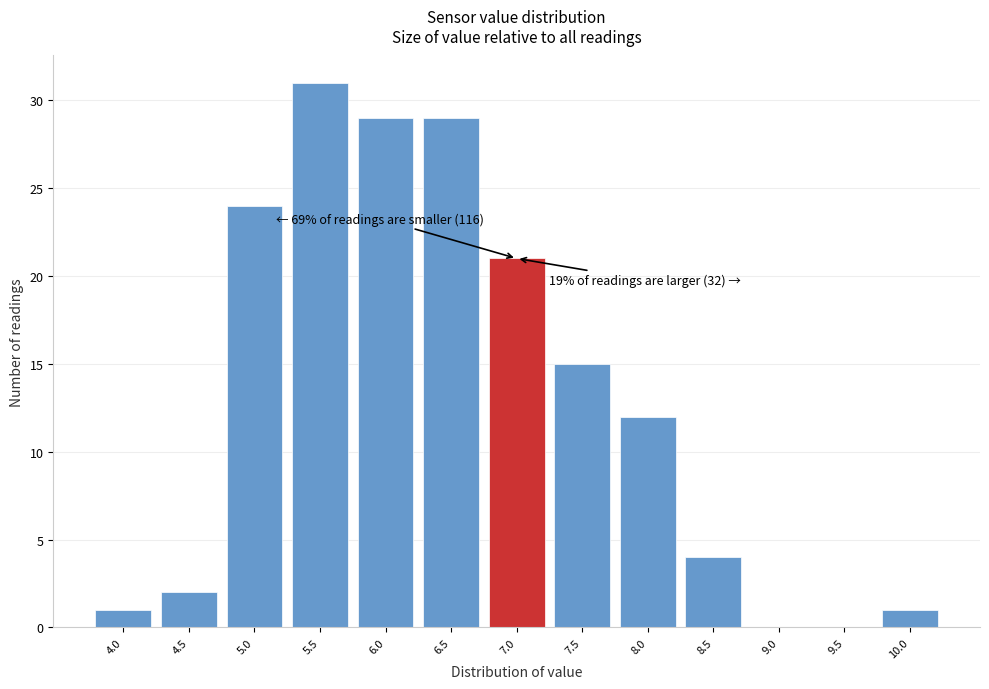

Reading left to right, extract all data points from this chart.

4.0=1	4.5=2	5.0=24	5.5=31	6.0=29	6.5=29	7.0=21	7.5=15	8.0=12	8.5=4	9.0=0	9.5=0	10.0=1